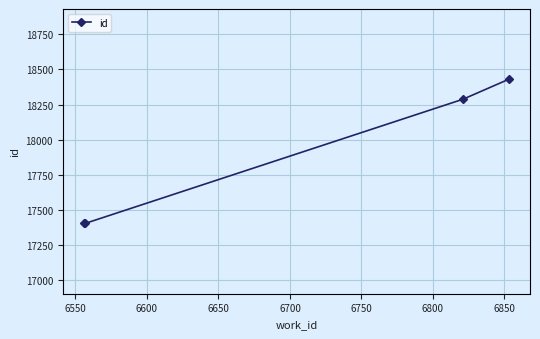

What is the smallest value displayed?

17404